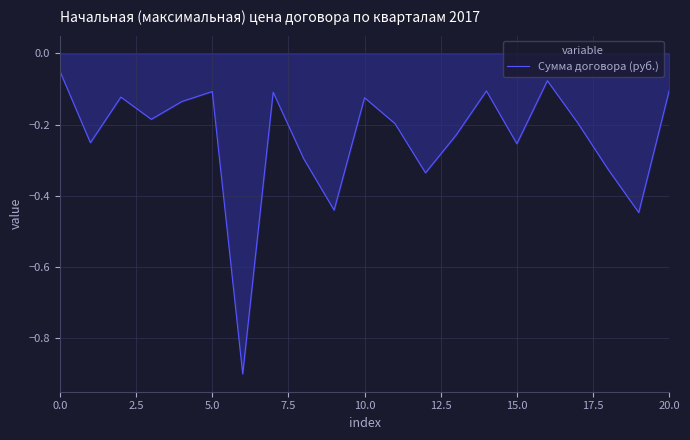

True or false: there are more than 0 points higher than both neighbors.

True